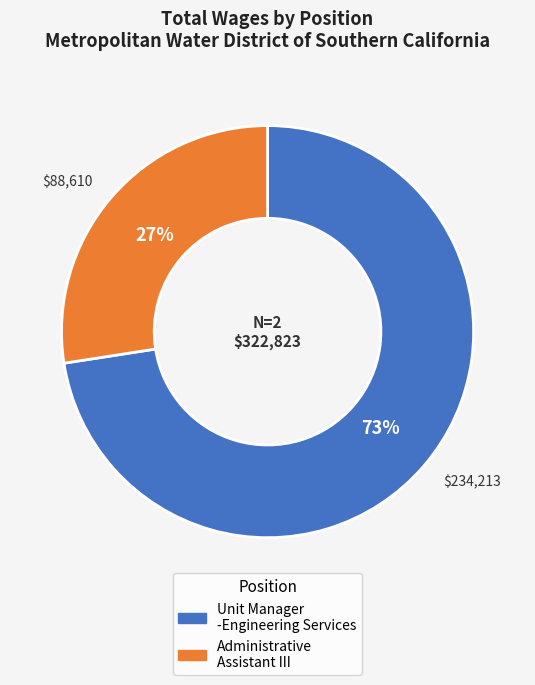

Is it true that Administrative Assistant III is 27% of the pie?

True